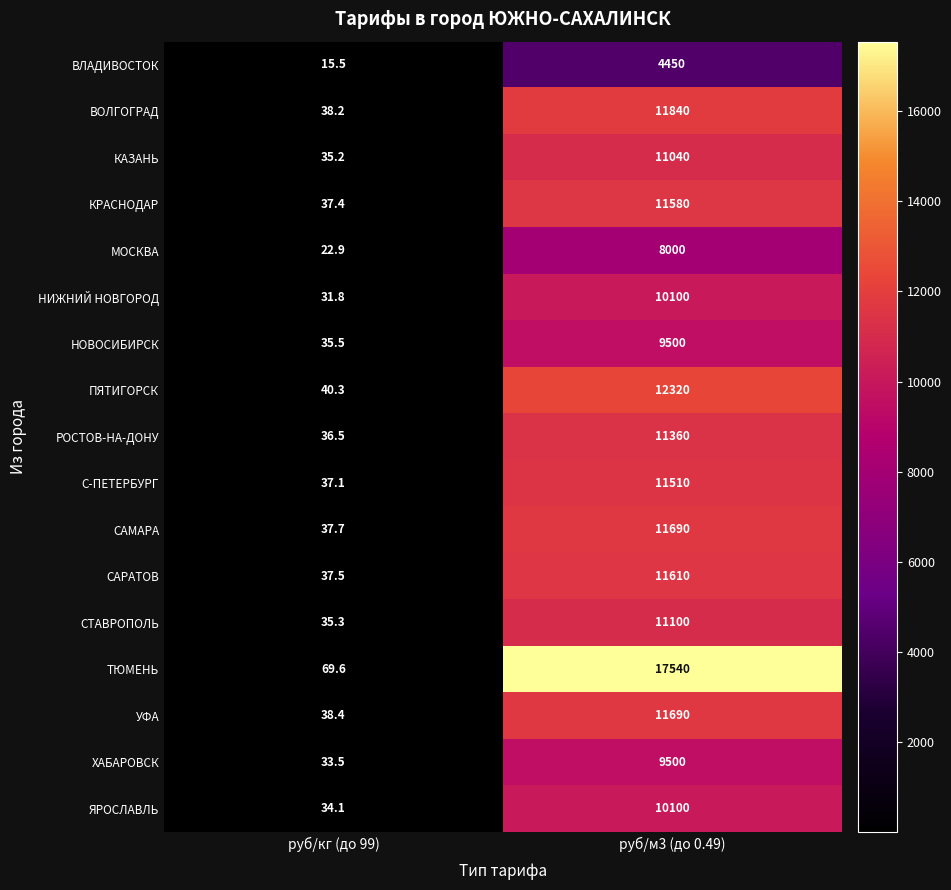

At which category is the sum across all series the highest?

руб/м3 (до 0.49)